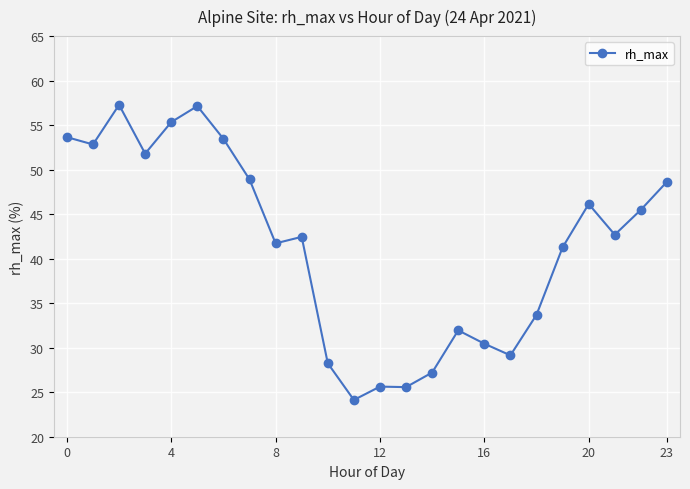

What is the sum of all values?

994.8